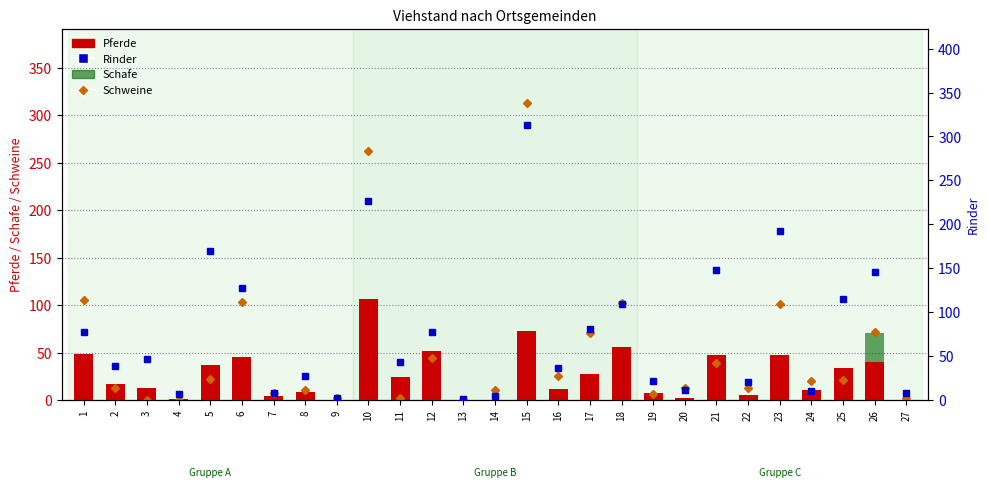

What is the average value of the Pferde series?

27